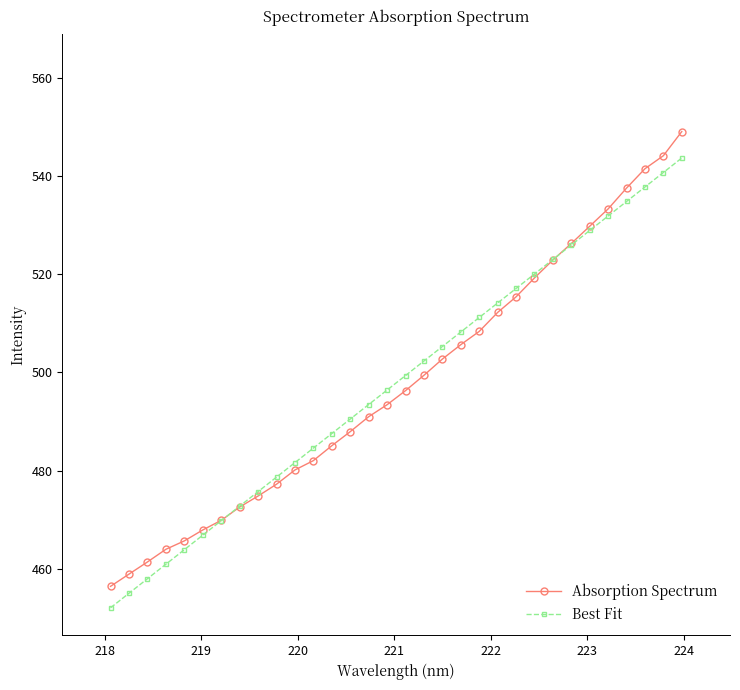

How many lines are shown in the chart?

2